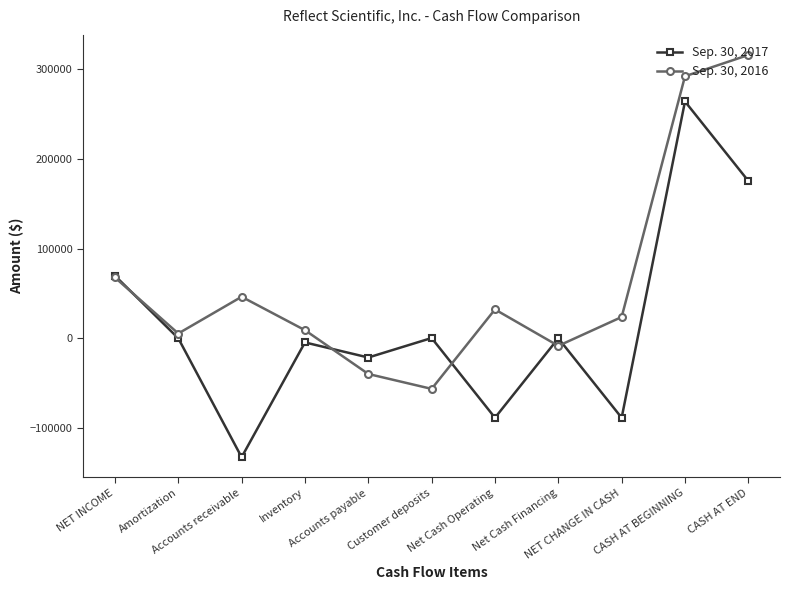

Rank the series by their maximum value, from lowest to highest.

Sep. 30, 2017, Sep. 30, 2016